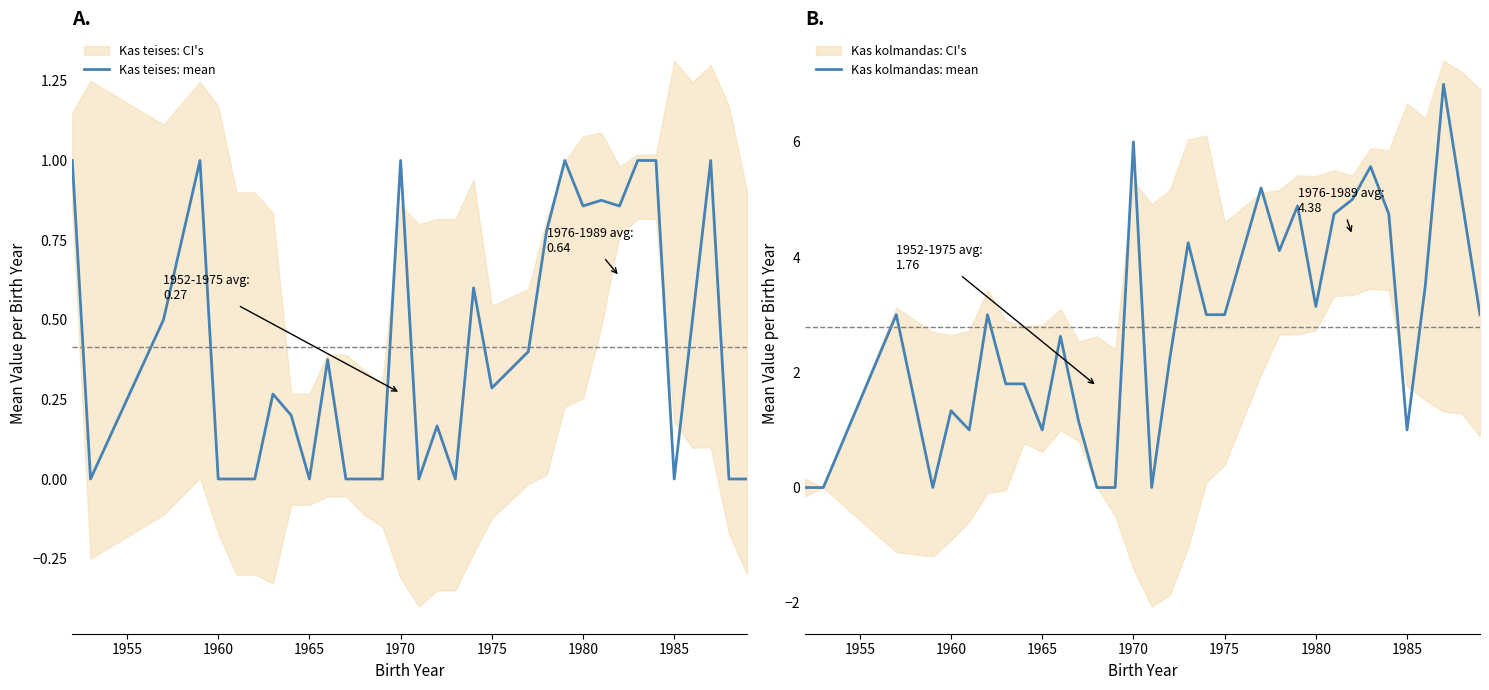

What is the value of the Kas teises: mean point at the 19th from the left?

0.6